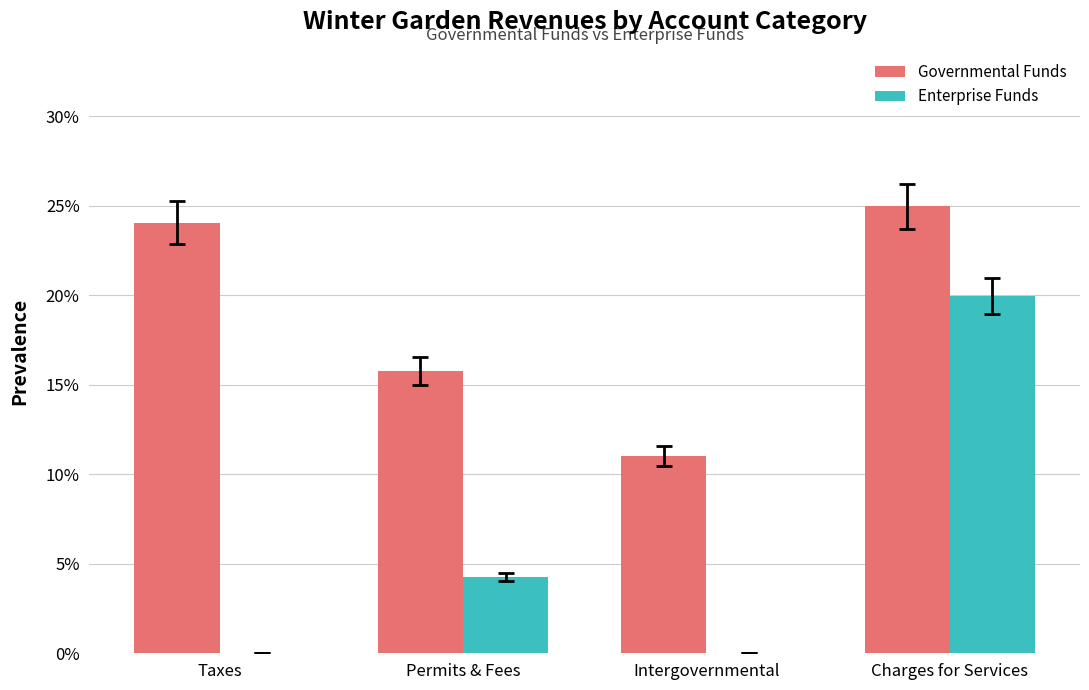

Where is Governmental Funds nearest to the value 17?

Permits & Fees